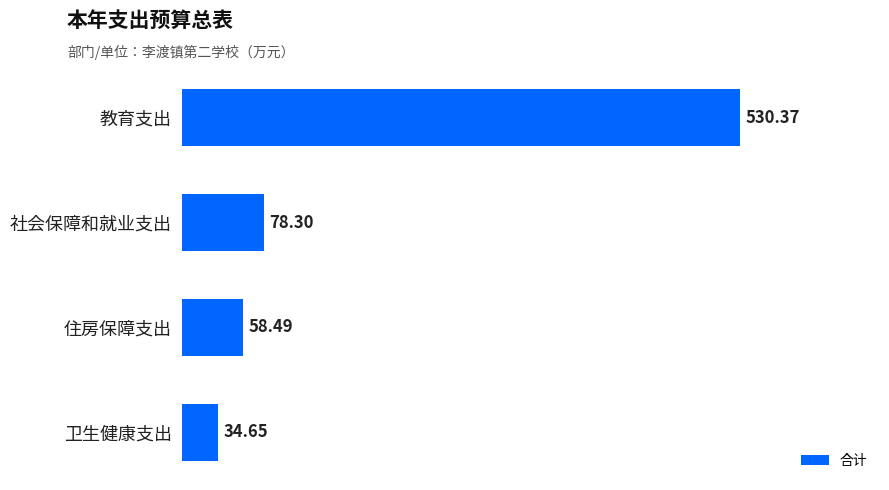

What is the change in value from 社会保障和就业支出 to 教育支出?

+452.1